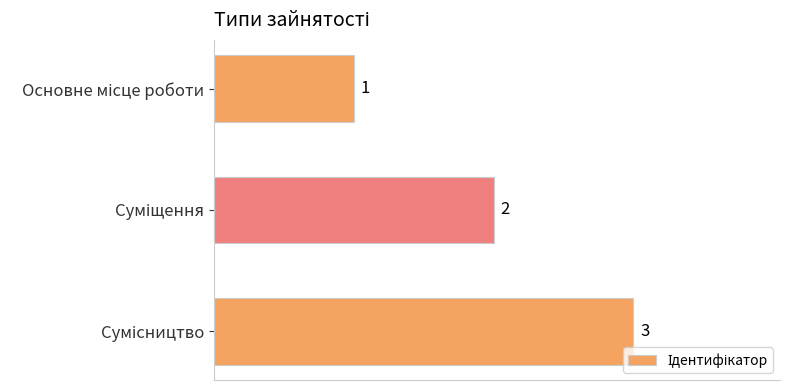

What is the value of the 3rd bar from the top?

3